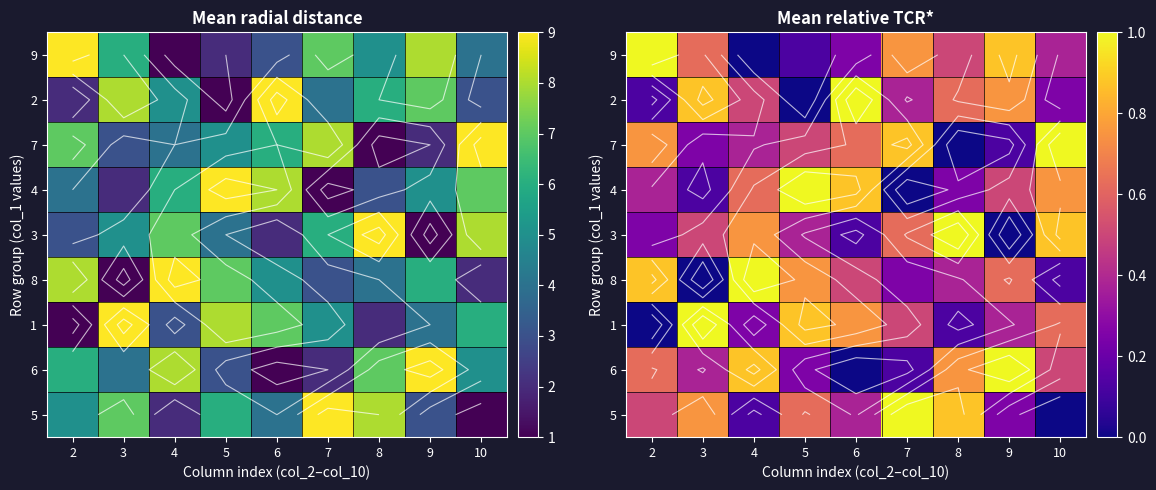

Count the 4 values in the range 0 to 1.

9